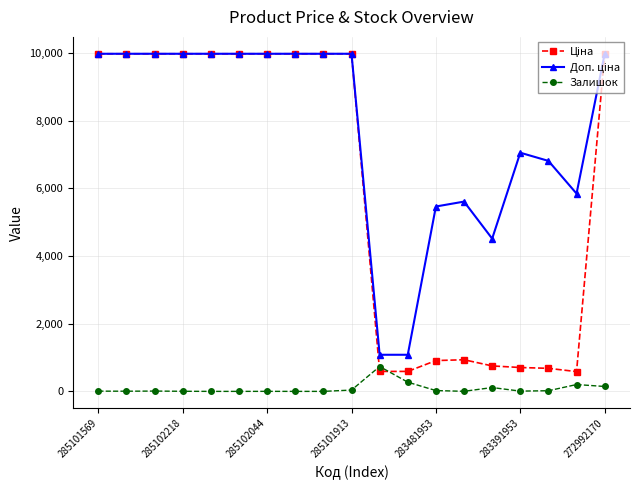

What is the greatest value displayed?

9975.0